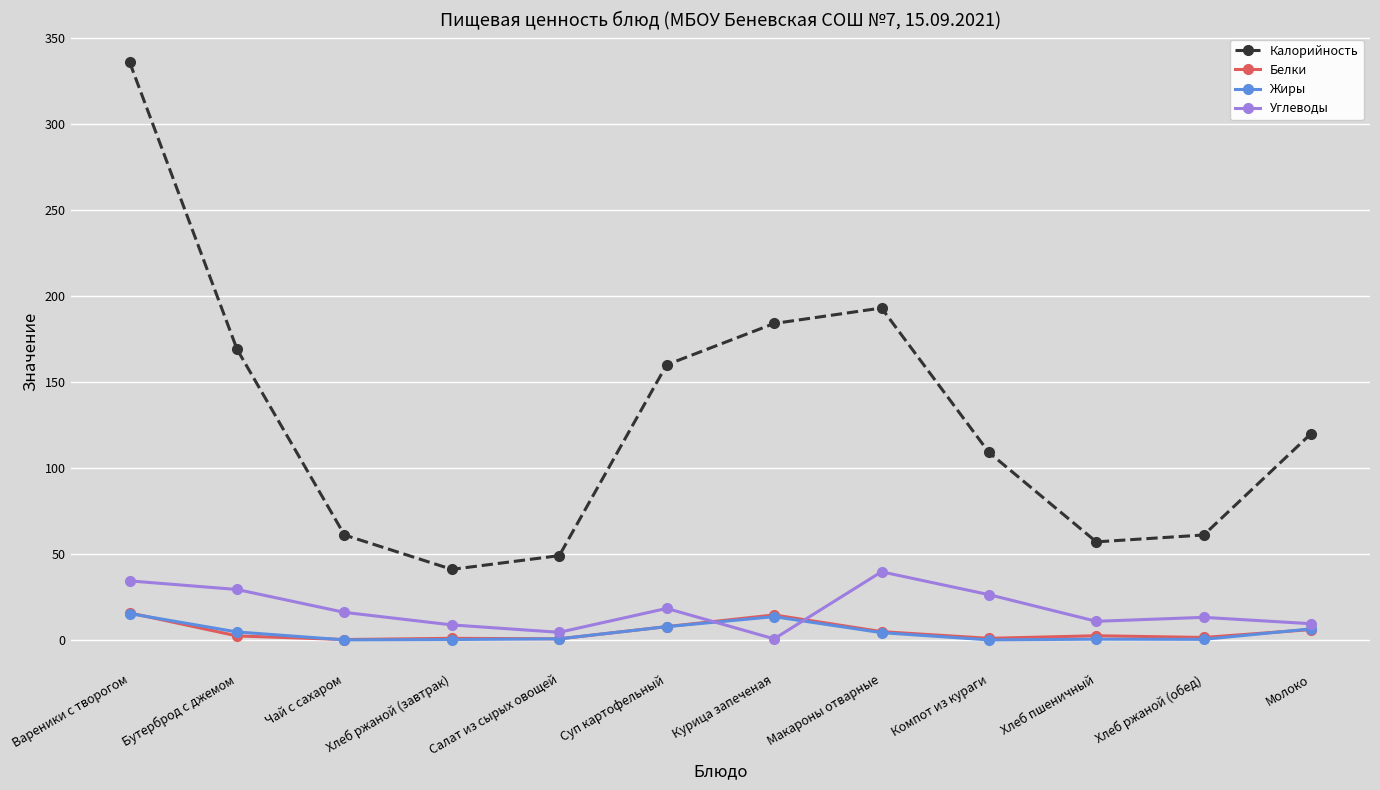

How many distinct data groups are displayed?

4